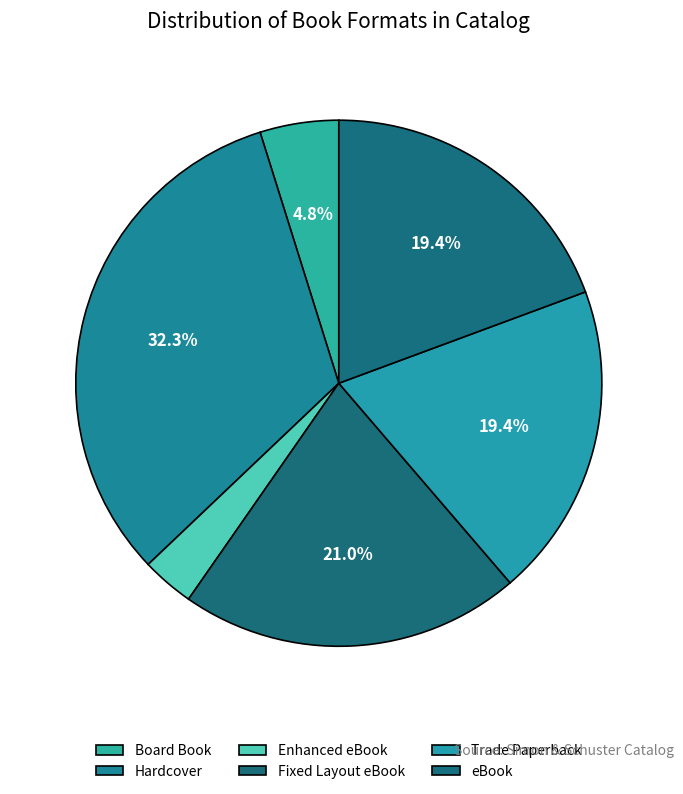

Between eBook and Trade Paperback, which is larger?

Trade Paperback